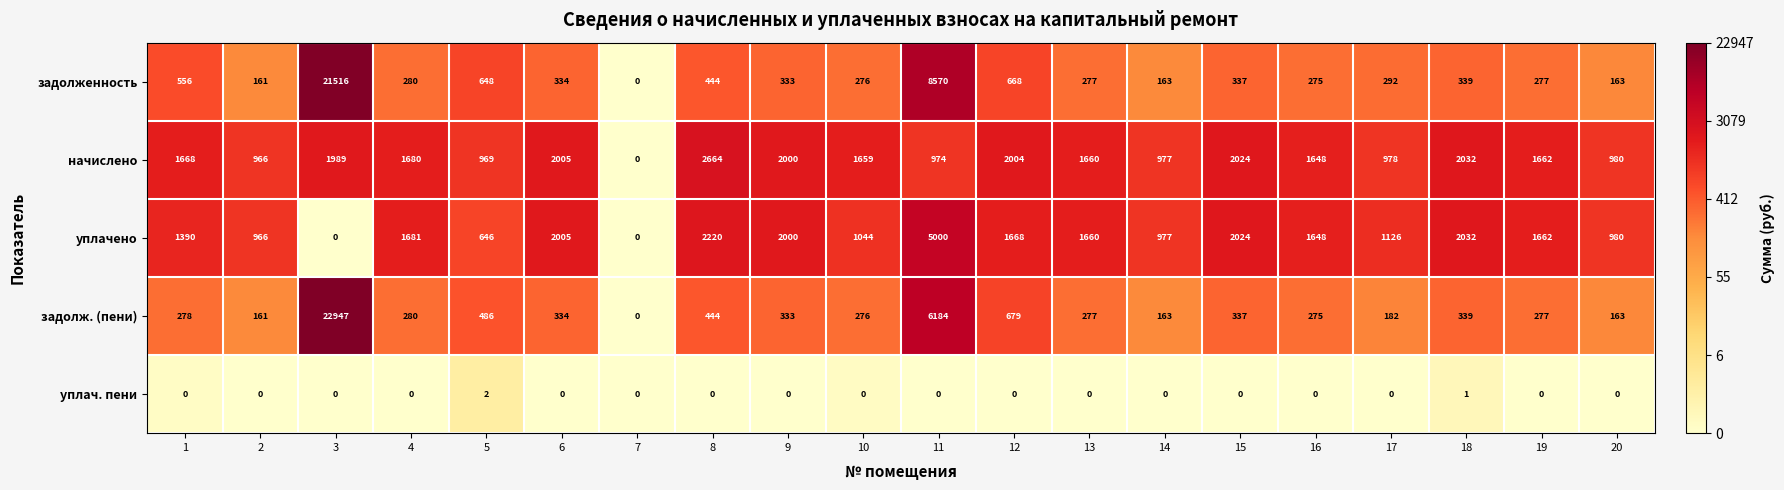

At which category is the sum across all series the highest?

3